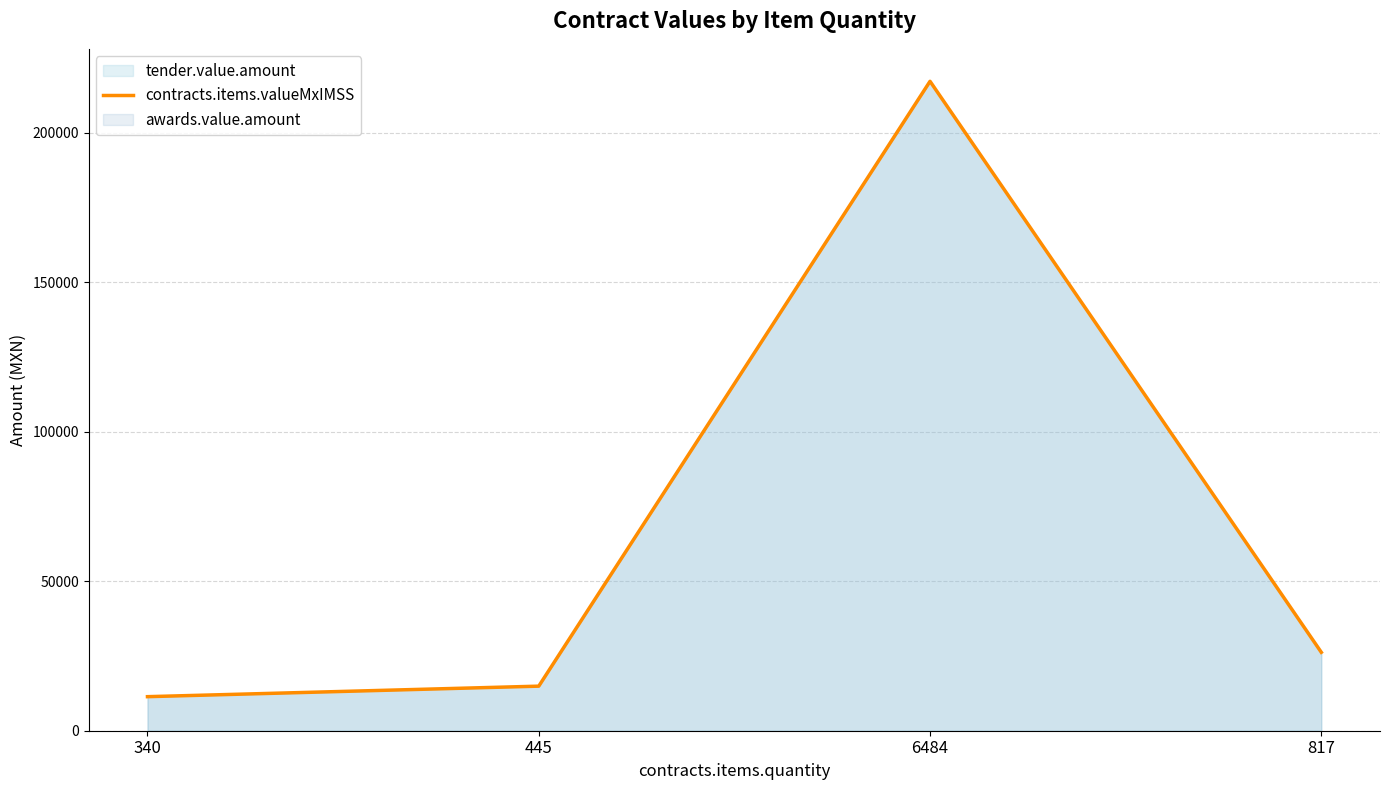

Which category has the lowest value across all series?

340